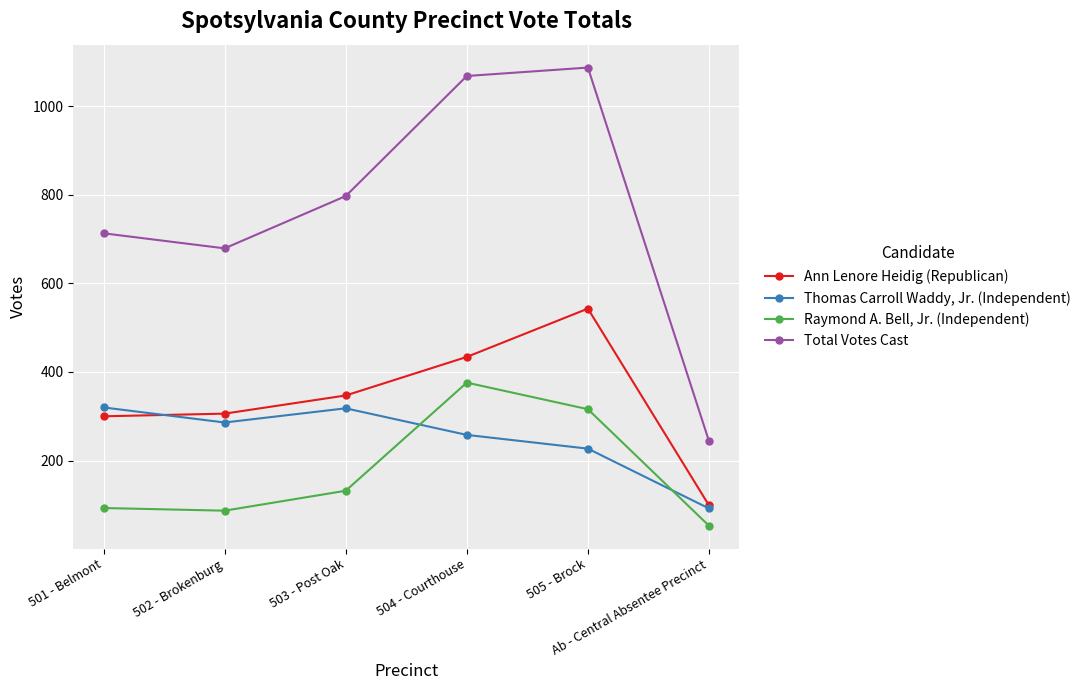

True or false: Total Votes Cast and Raymond A. Bell, Jr. (Independent) cross at least once.

False